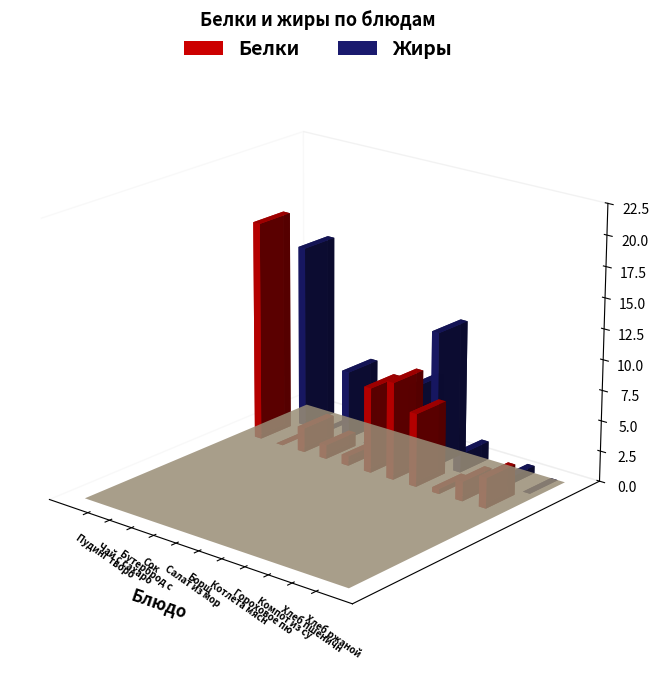

What is the difference between the Жиры values at Чай с сахаром and Пудинг творожный?

15.0